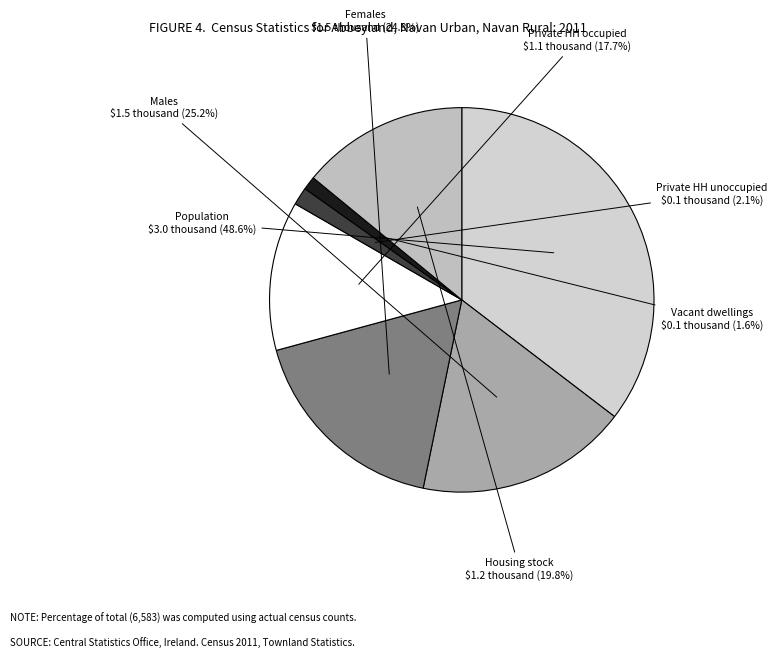

Rank the categories by value from highest to lowest.

Population, Males, Females, Housing stock, Private households occupied, Private households unoccupied, Vacant dwellings